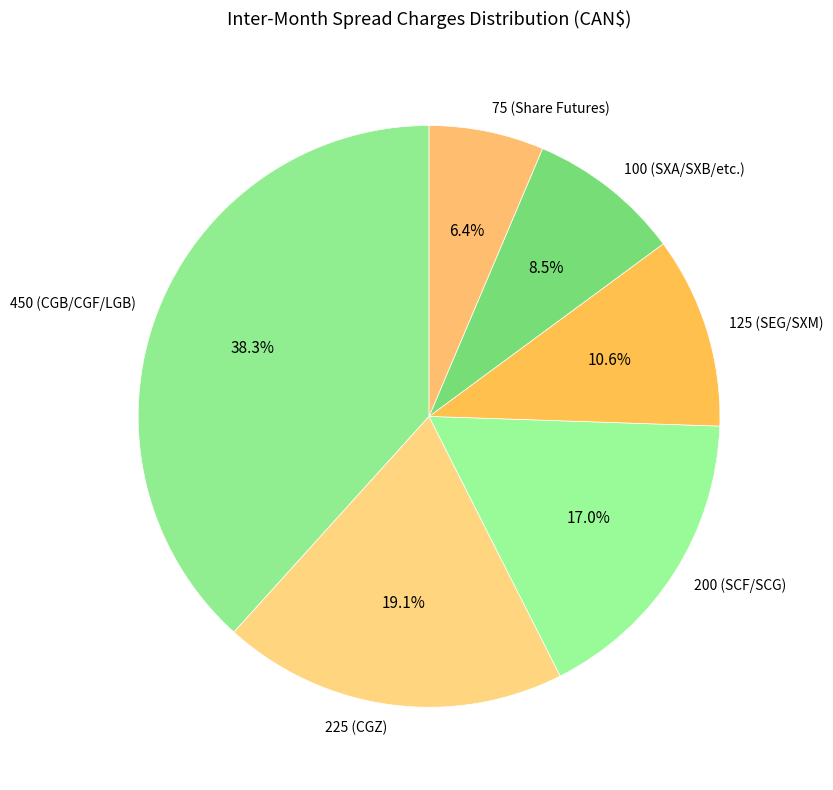

Is there any slice that represents more than half of the pie?

No